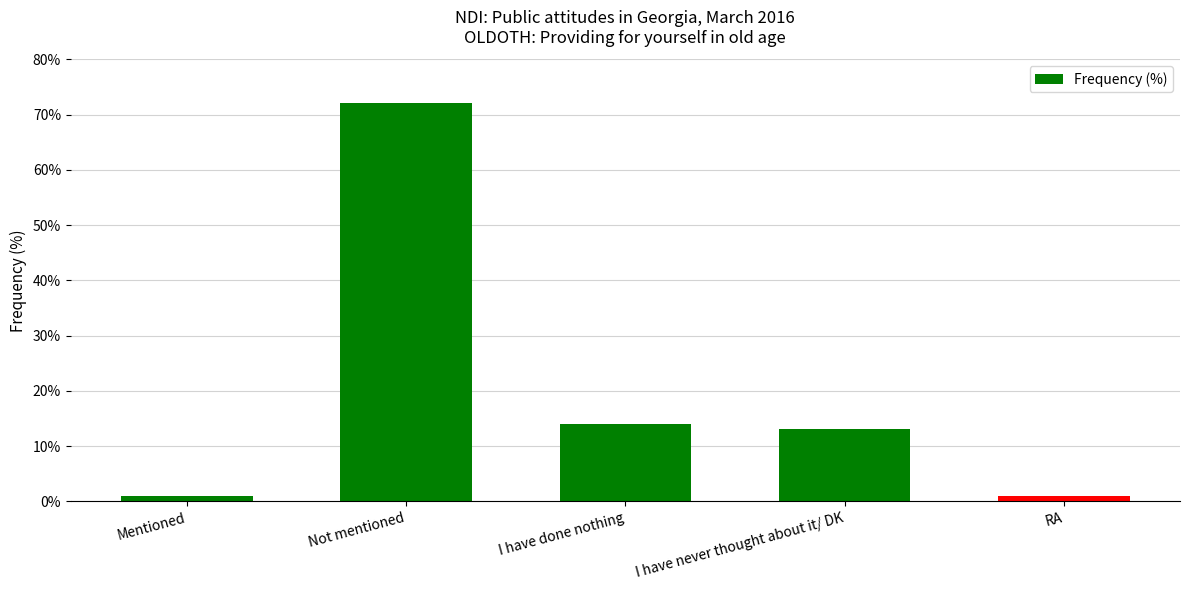

What is the label of the 3rd bar from the right?

I have done nothing